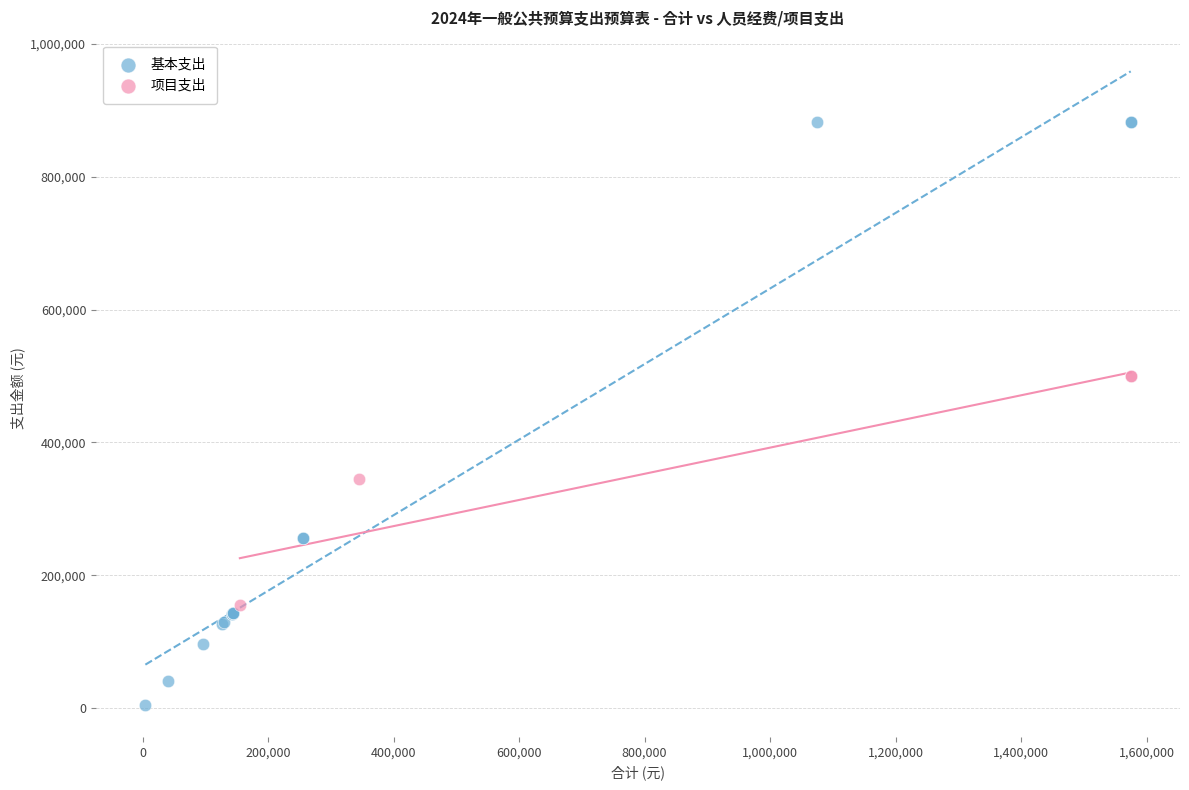

Which series reaches the maximum Y coordinate?

基本支出